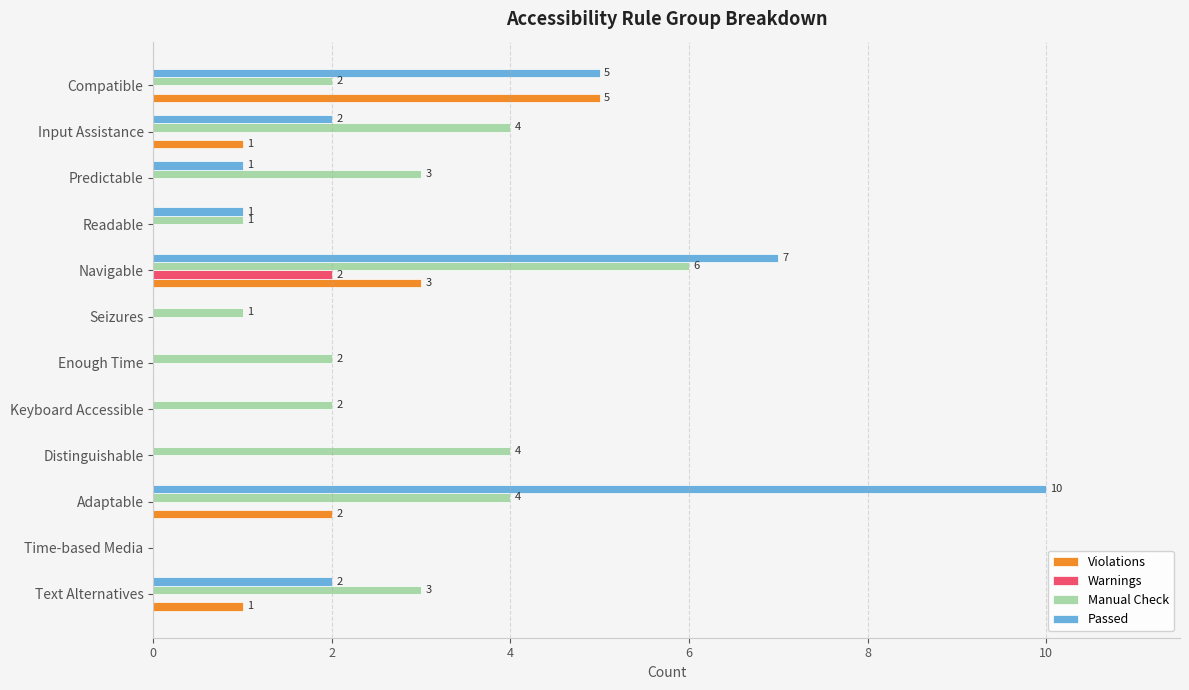

The value of Violations at Text Alternatives is 1. True or false?

True